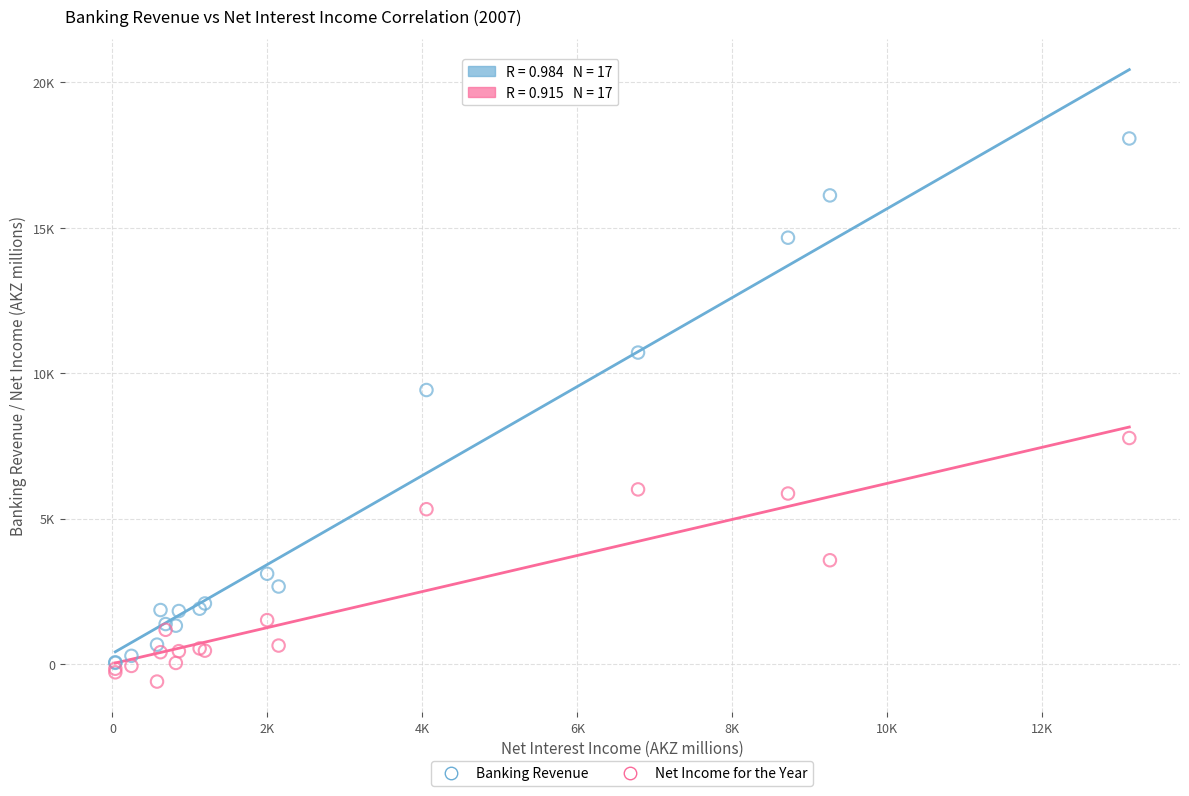

What are all the series names shown in the legend?

Banking Revenue, Net Income for the Year